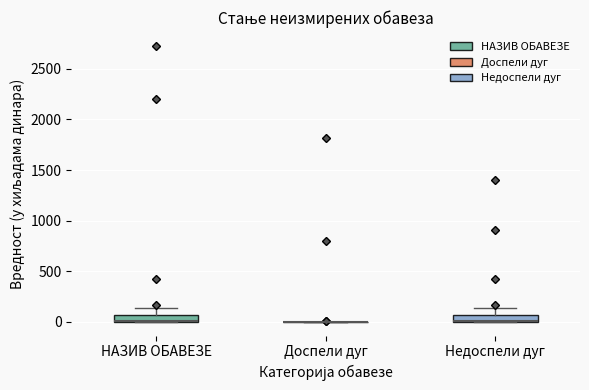

Where is the upper edge of the box for НАЗИВ ОБАВЕЗЕ on the y-axis? The values are not printed on the chart, so give them approximately, as read against the axis.

50